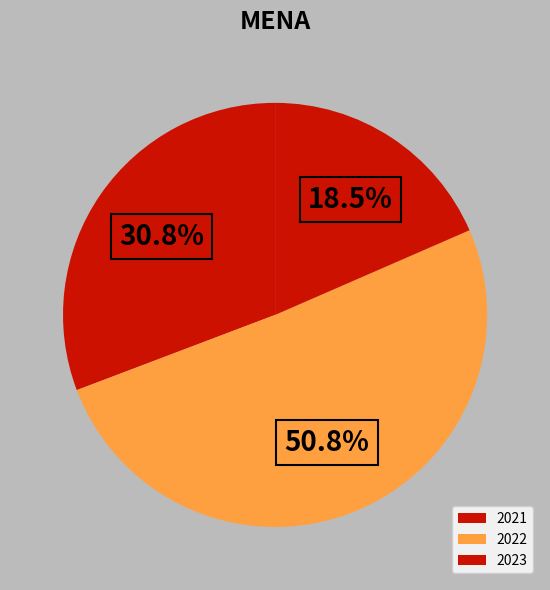

Does any single category account for the majority?

Yes